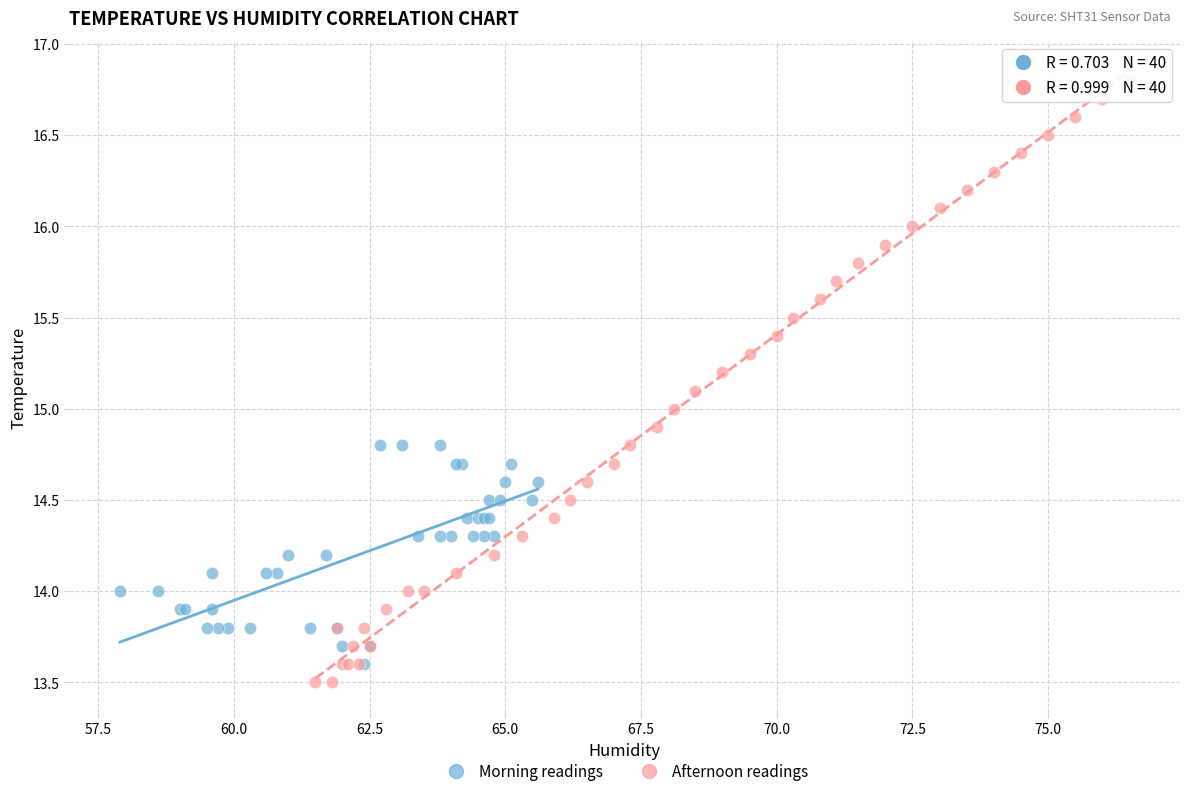

Which series contains the highest Y value?

Afternoon readings